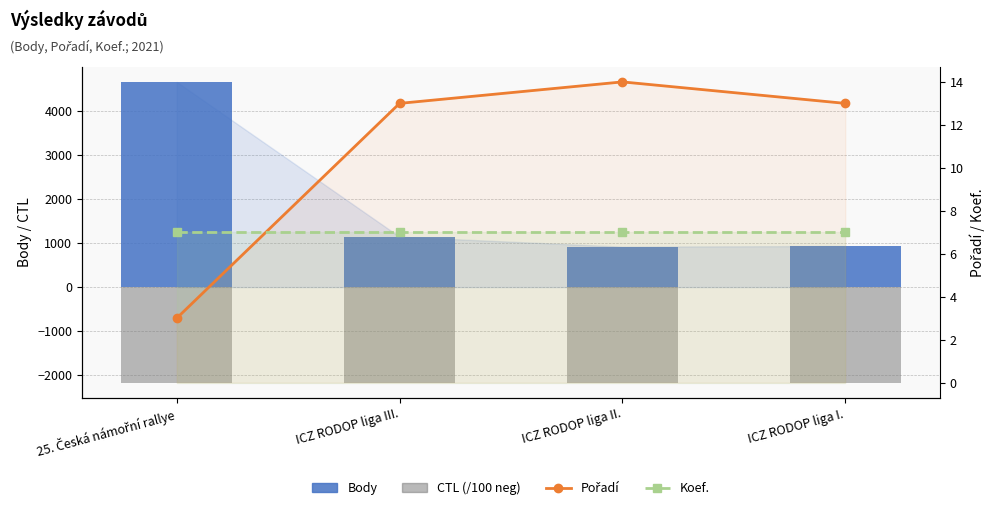

What are all the series names shown in the legend?

Body, CTL (/100 neg), Pořadí, Koef.